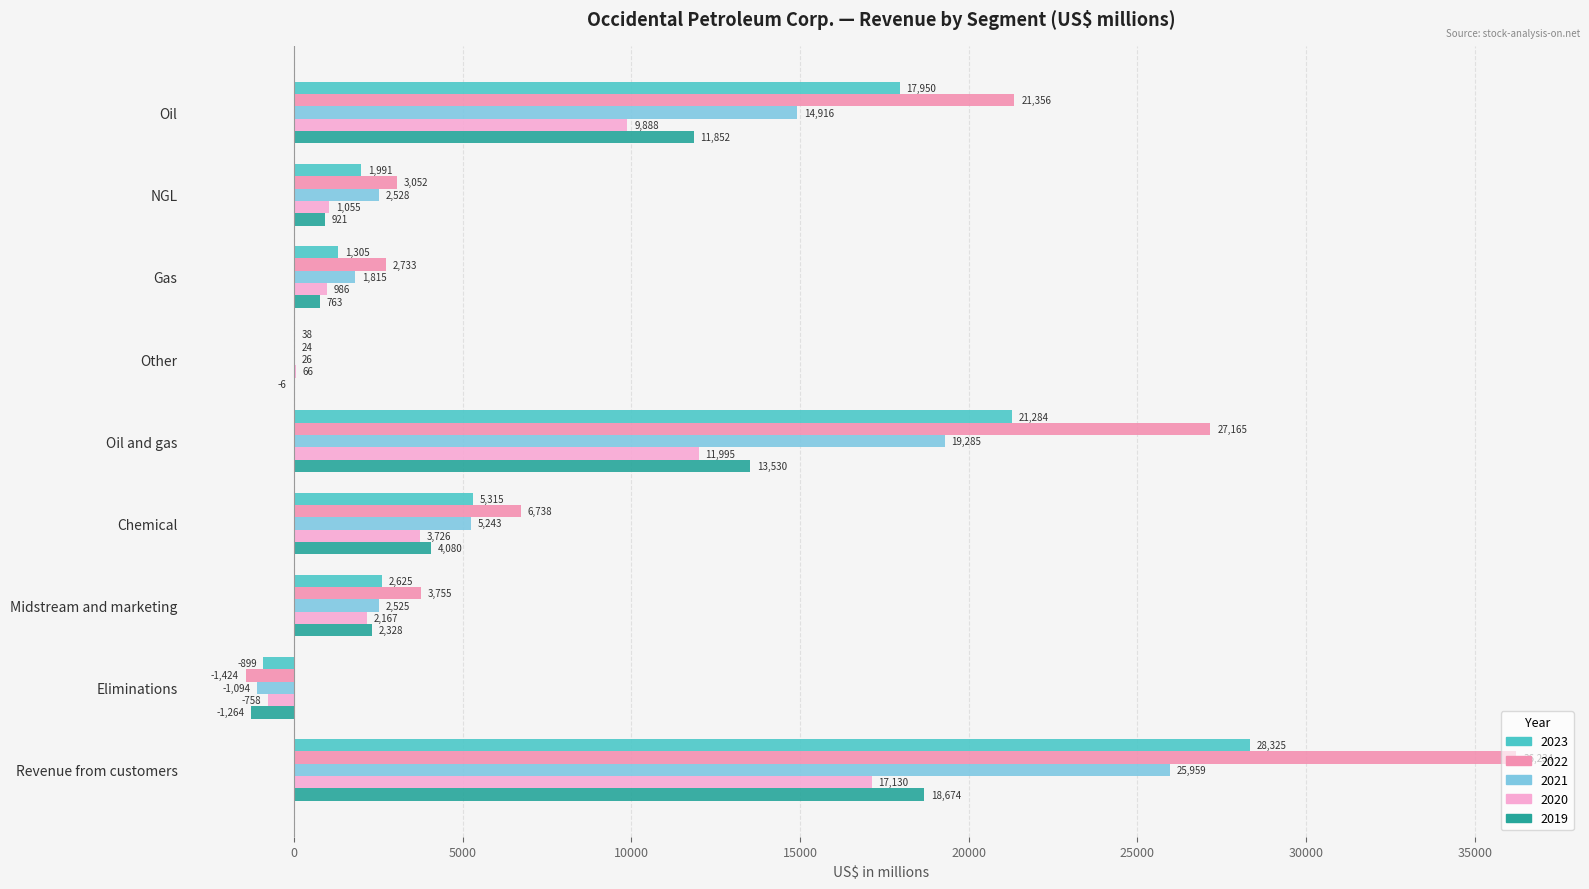

How many positive values does the 2022 series have?

8